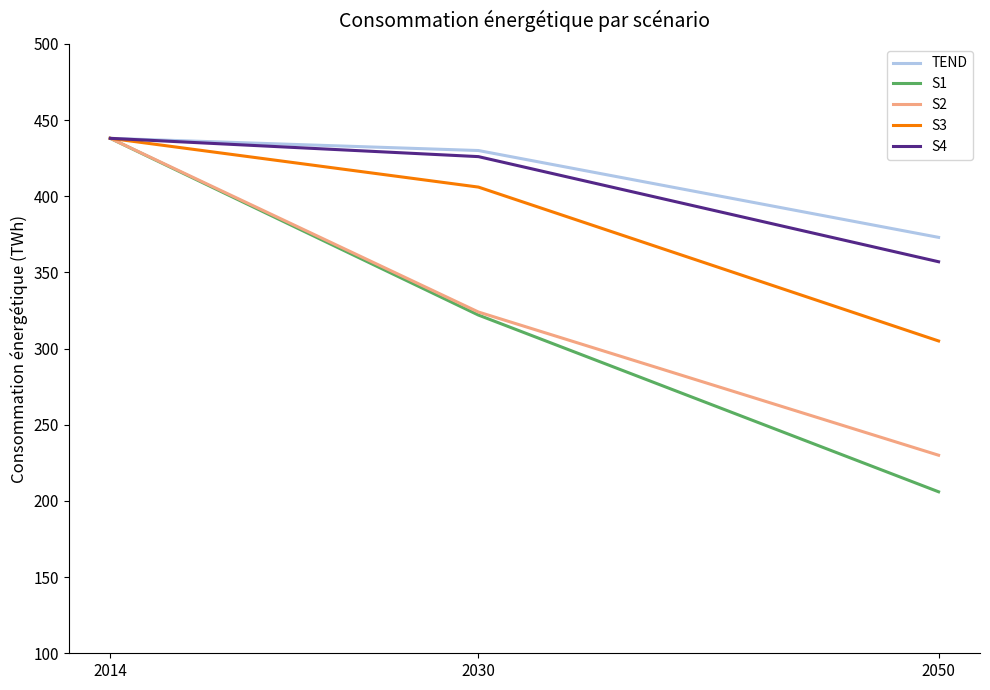

Which series has the largest total across all categories?

TEND